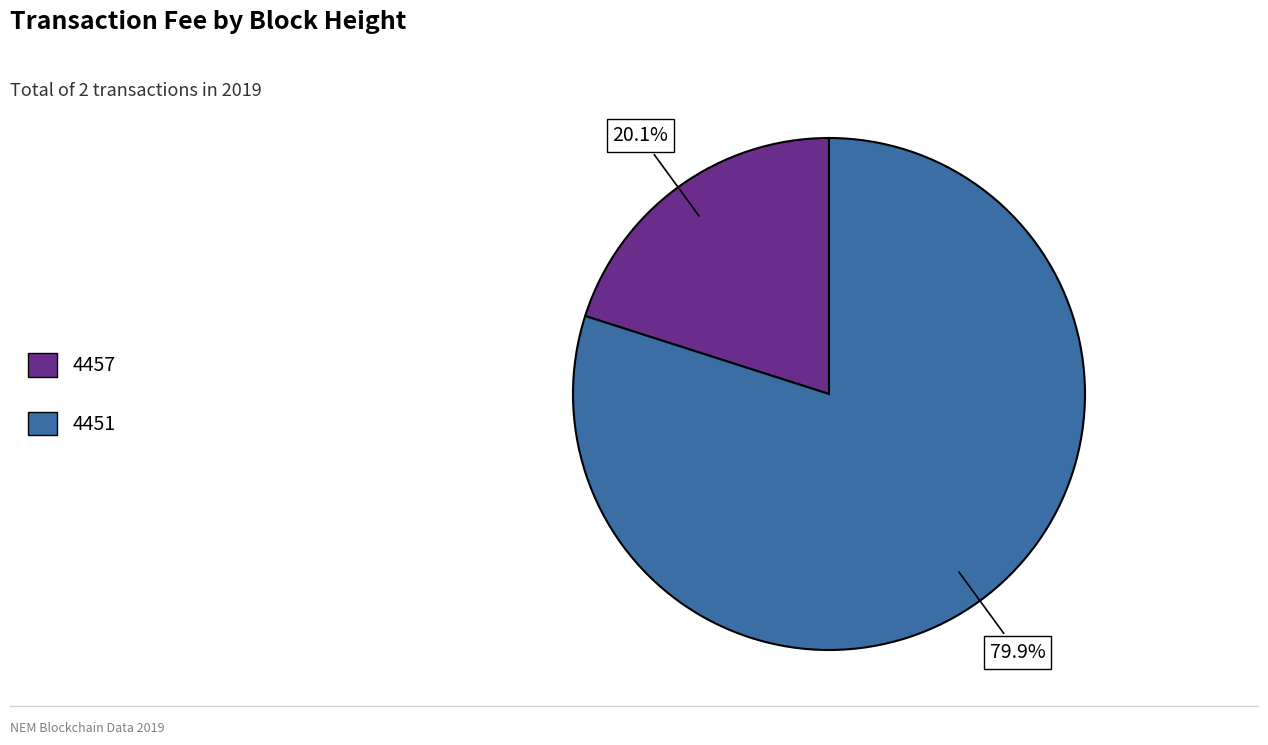

Does 4457 represent more than half of the total?

No